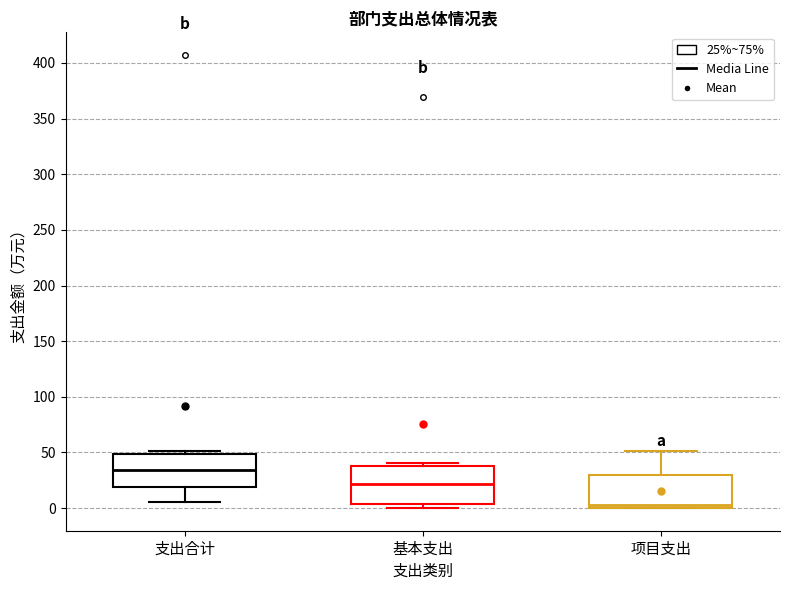

Where is the upper edge of the box for 基本支出 on the y-axis? The values are not printed on the chart, so give them approximately, as read against the axis.

40